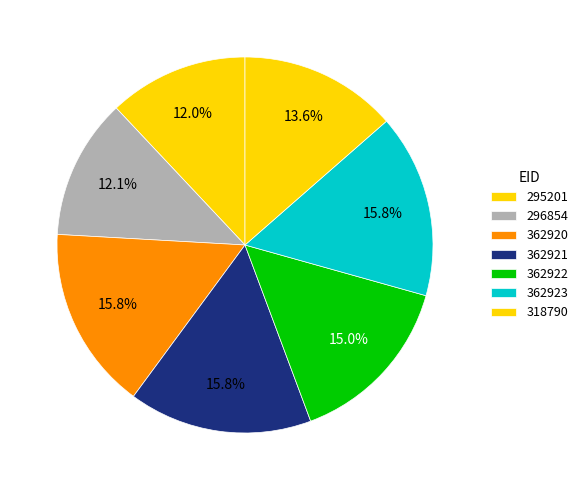

Count the number of slices in the pie.

7